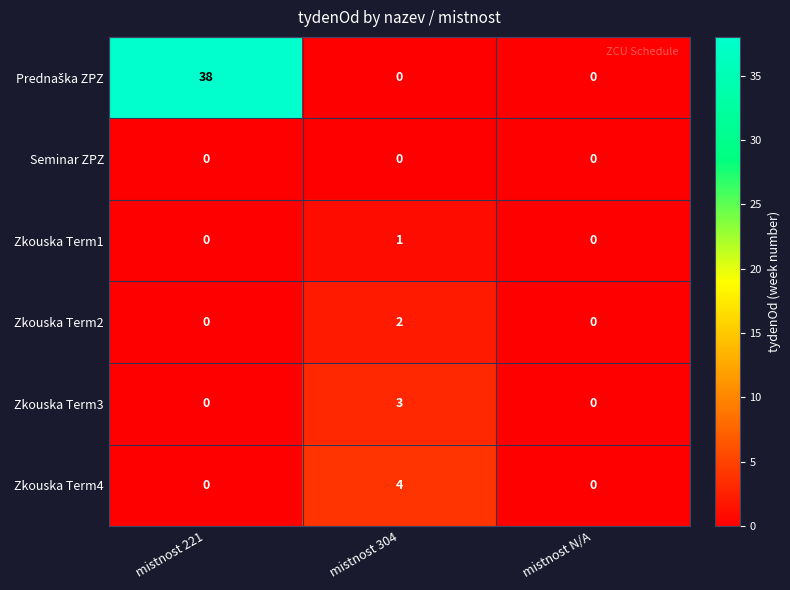

At which category is the sum across all series the highest?

mistnost 221